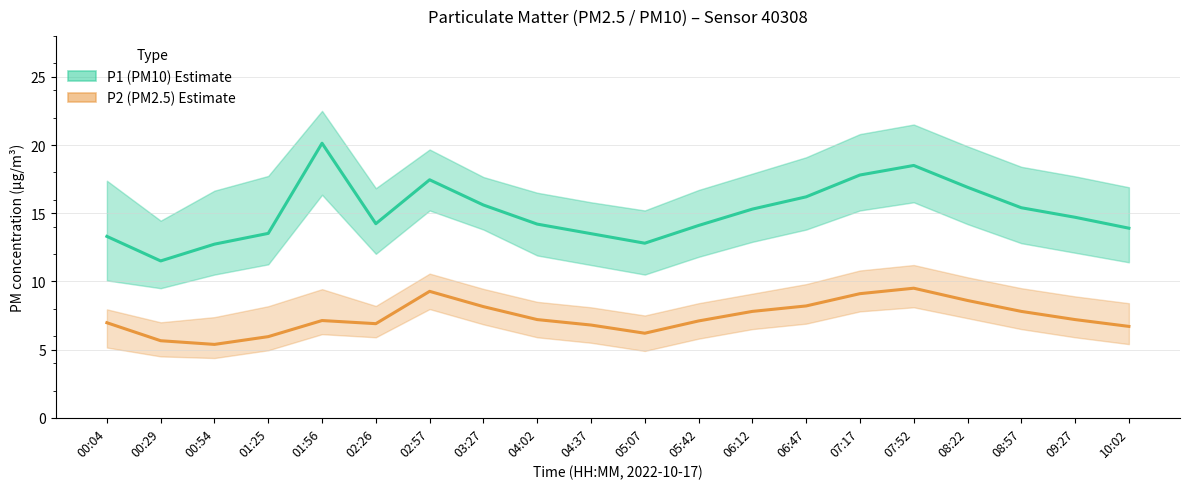

Rank the categories by P1 (PM10) Estimate value from lowest to highest.

00:29, 00:54, 05:07, 00:04, 04:37, 01:25, 10:02, 05:42, 04:02, 02:26, 09:27, 06:12, 08:57, 03:27, 06:47, 08:22, 02:57, 07:17, 07:52, 01:56